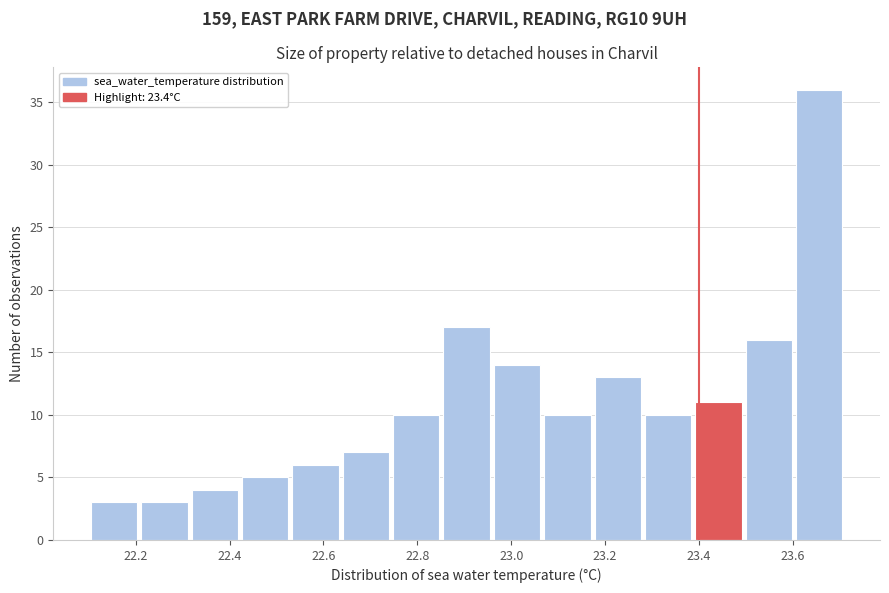

How tall is the bar that spans 22.64 to 22.74 on the x-axis? Neither the bar edges nor the heights are printed on the chart, so give them approximately, as read against the axes.

7